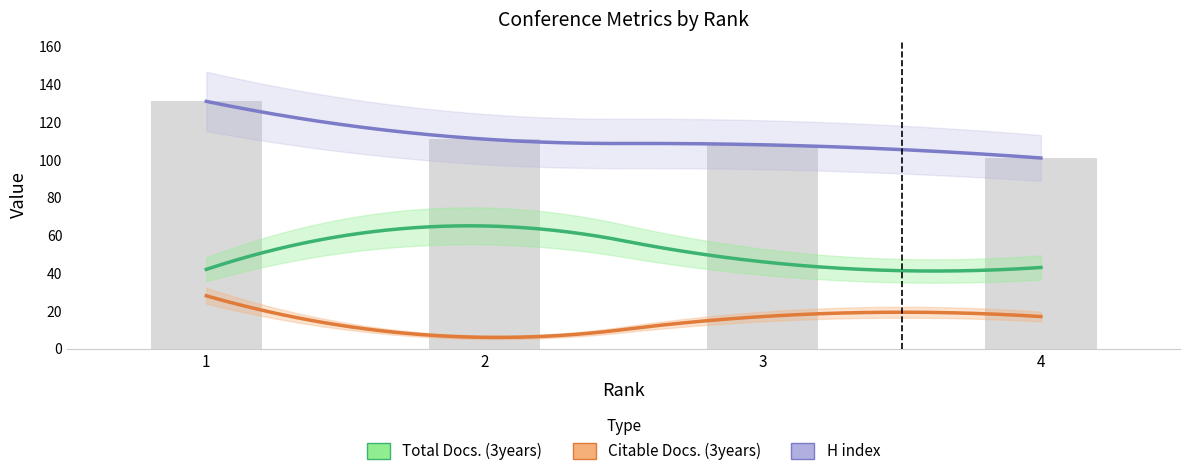

How many distinct data groups are displayed?

3